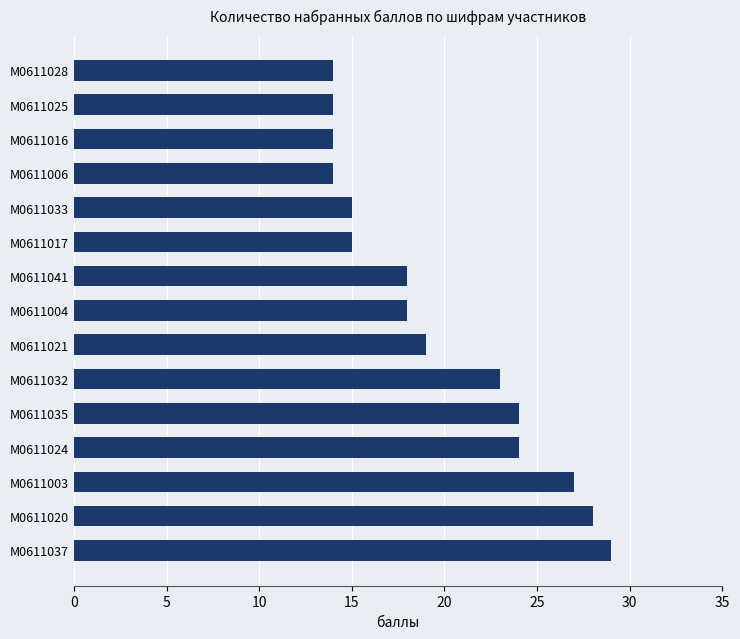

Reading bottom to top, transcribe all the data shown in this chart.

М0611037=29	М0611020=28	М0611003=27	М0611024=24	М0611035=24	М0611032=23	М0611021=19	М0611004=18	М0611041=18	М0611017=15	М0611033=15	М0611006=14	М0611016=14	М0611025=14	М0611028=14